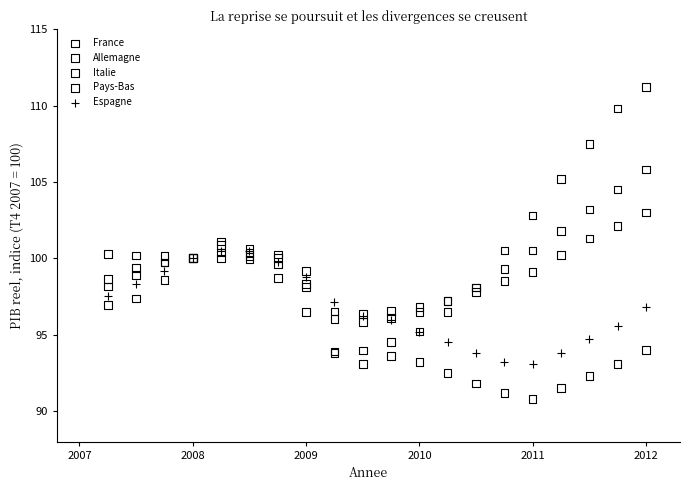

What are all the series names shown in the legend?

France, Allemagne, Italie, Pays-Bas, Espagne